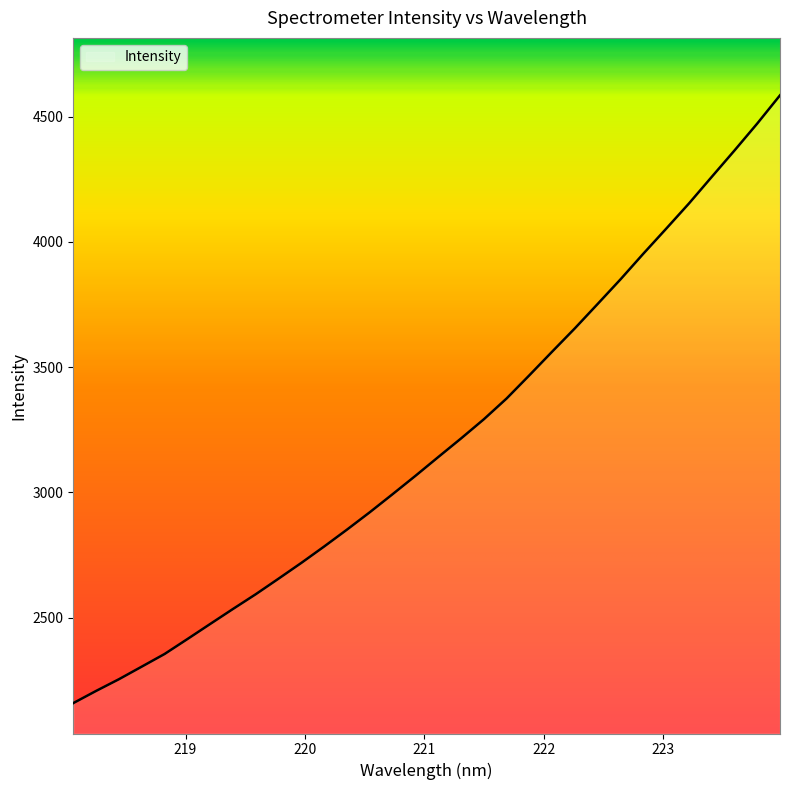

What is the sum of all values?

102436.1